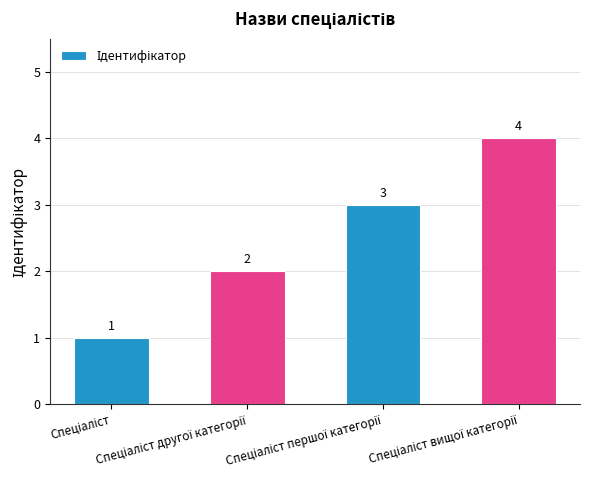

Are the bars grouped side by side (vs. stacked)?

No